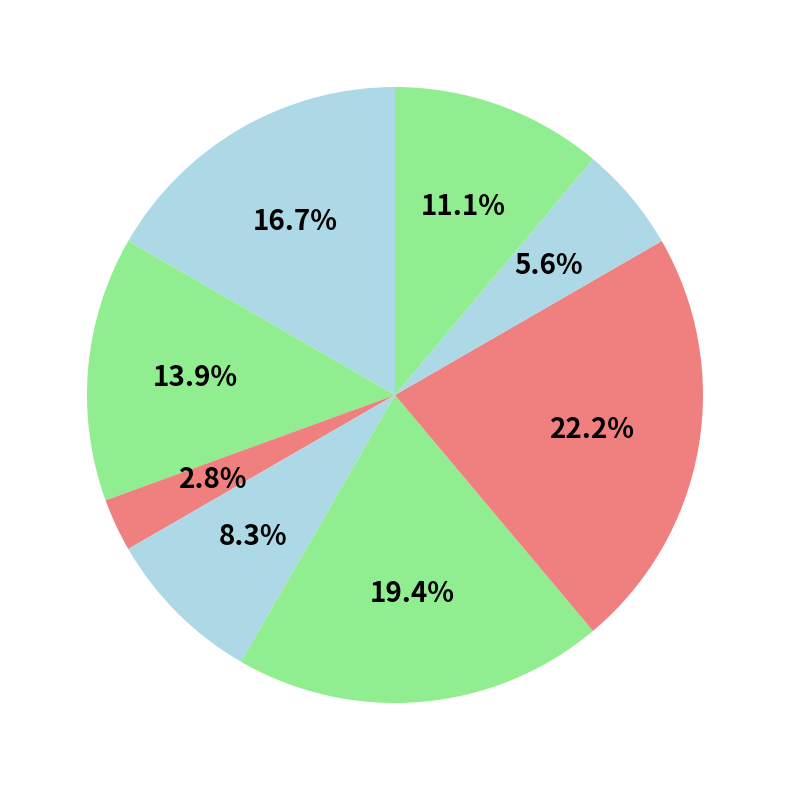

How many segments does this pie chart have?

8